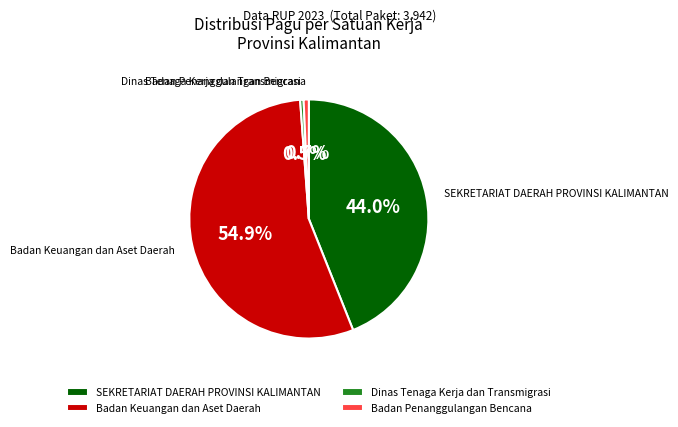

Which has a higher value, SEKRETARIAT DAERAH PROVINSI KALIMANTAN or Badan Penanggulangan Bencana?

SEKRETARIAT DAERAH PROVINSI KALIMANTAN